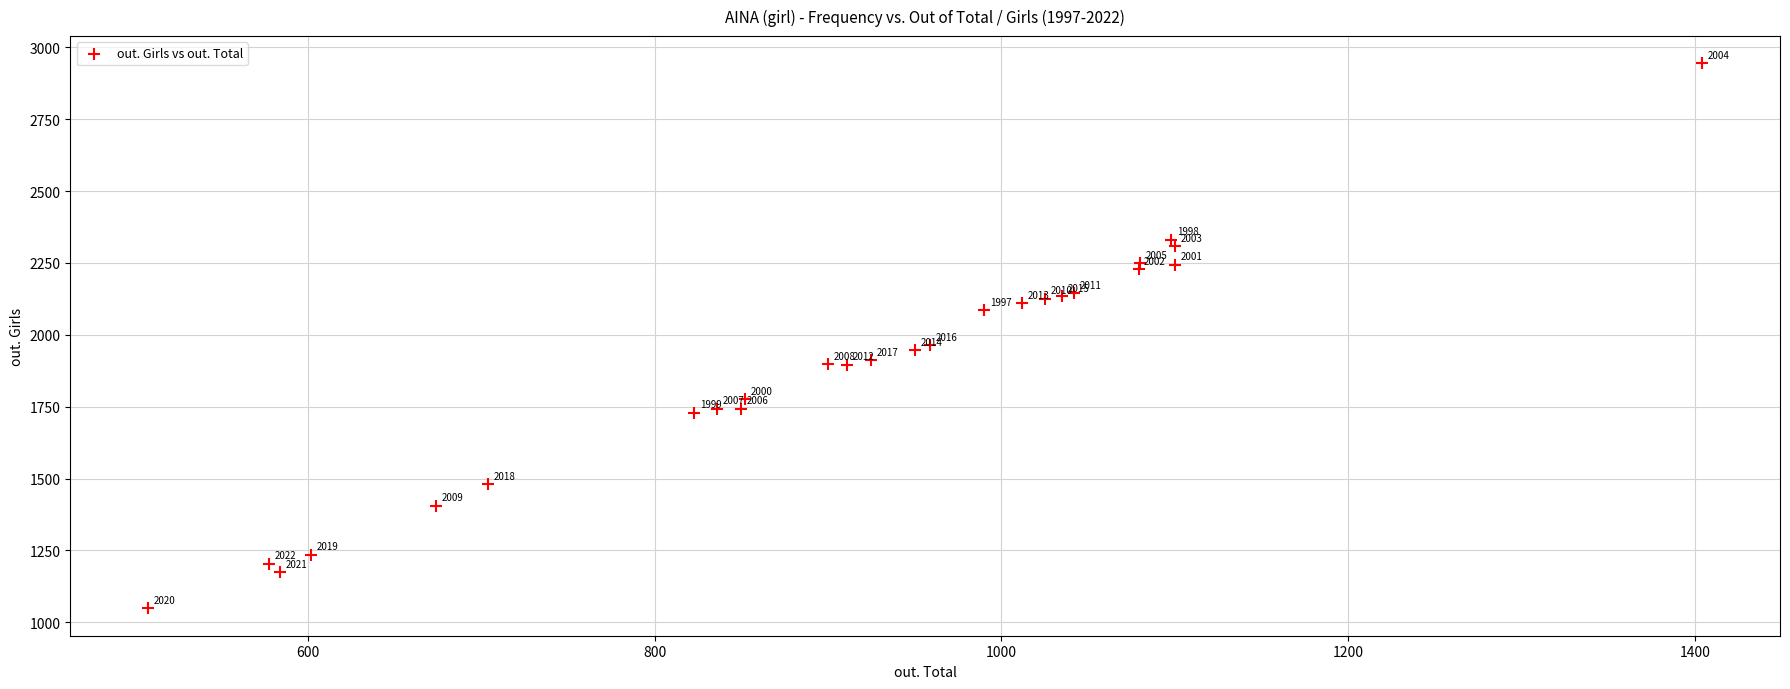

What Y value in the scatter plot is closest to 1996?

1964